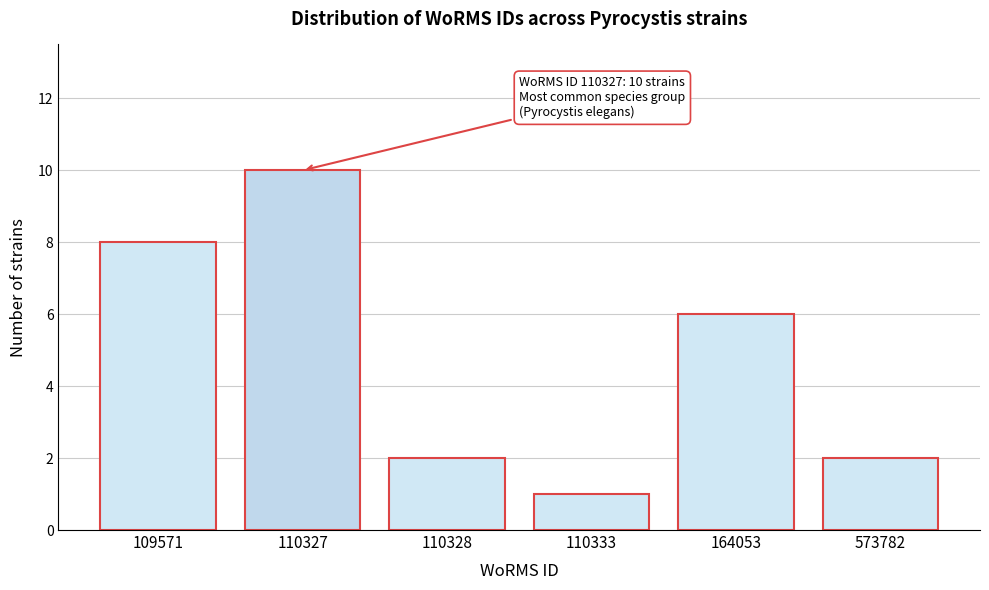

Reading left to right, transcribe all the data shown in this chart.

109571=8	110327=10	110328=2	110333=1	164053=6	573782=2